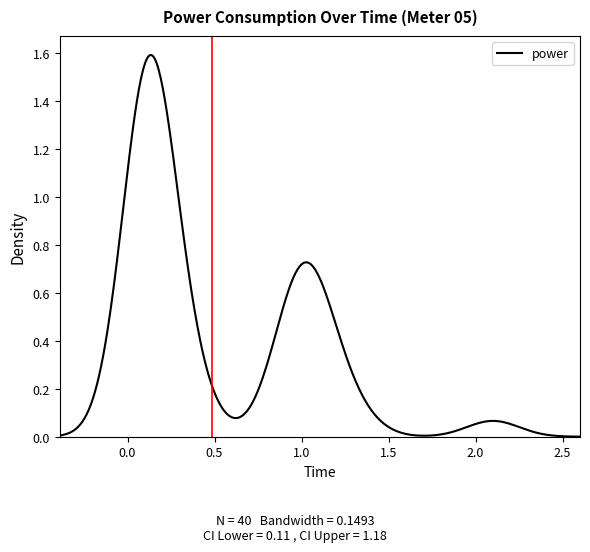

Reading left to right, list all the values displayed in this chart.

0.3	1.1	1.1	1.1	1.1	1.2	1.0	0.9	0.9	0.1	0.1	0.1	0.1	0.1	0.1	0.1	0.1	0.1	0.1	0.1	0.1	0.1	0.1	0.3	0.3	1.1	1.3	2.1	1.0	1.0	1.0	0.1	0.1	0.1	0.1	0.1	0.1	0.1	0.1	0.1